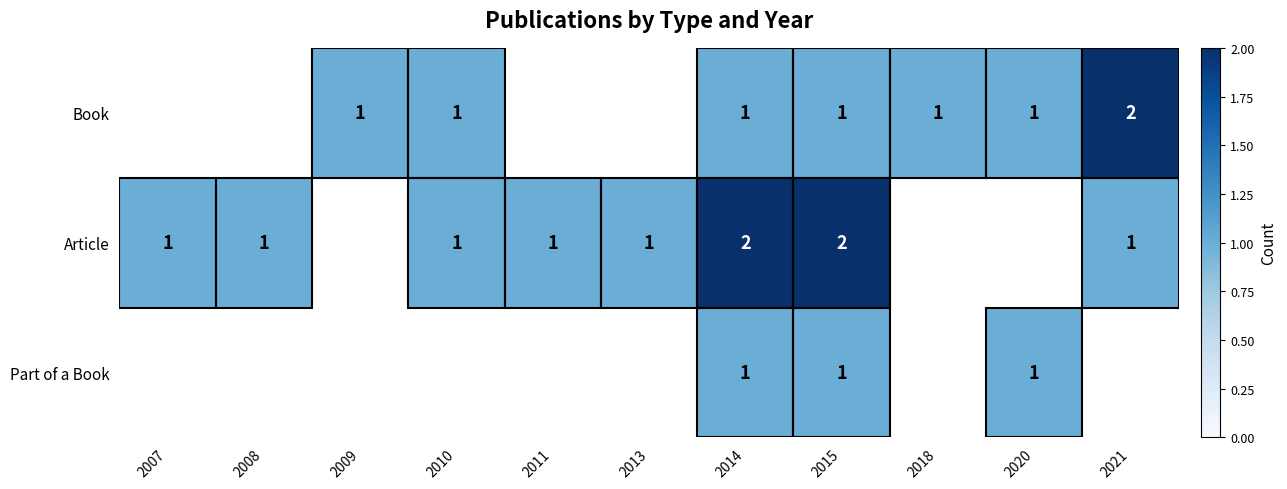

Is it true that Book equals 2 at 2021?

True